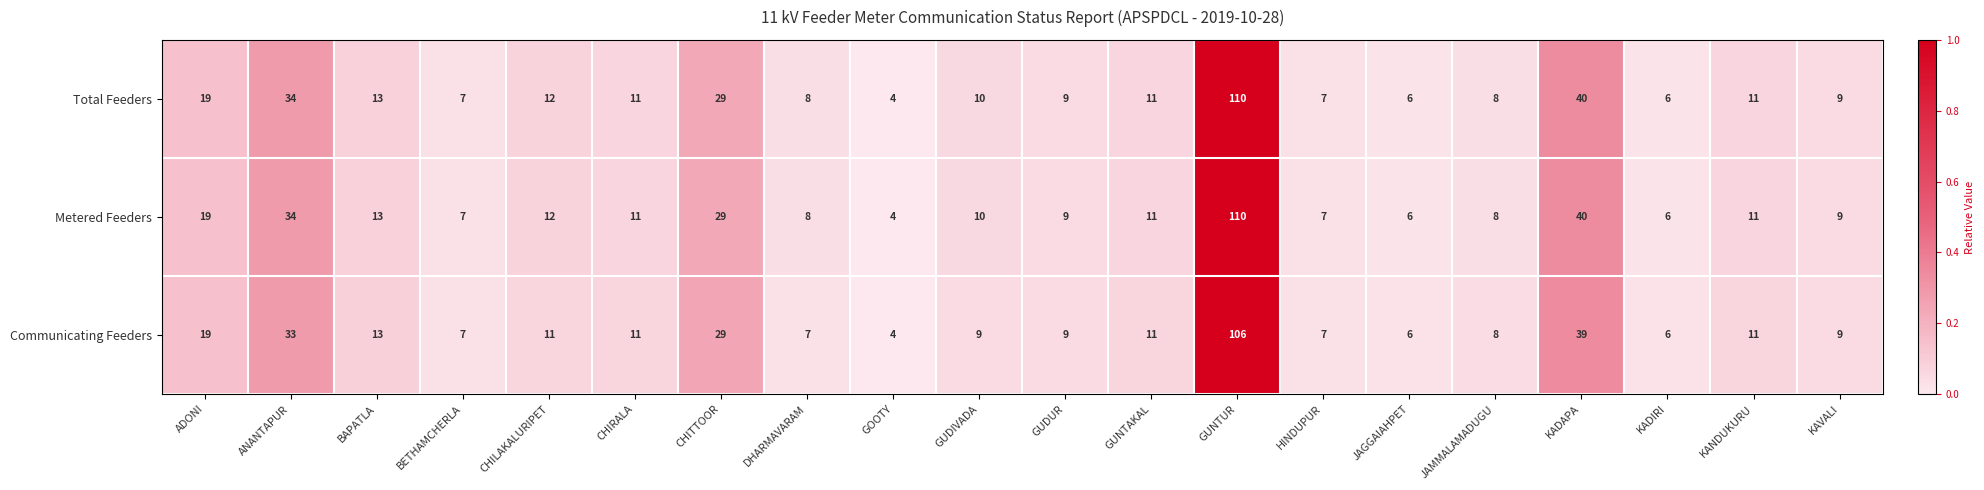

What is the difference between the Metered Feeders values at ANANTAPUR and CHITTOOR?

5